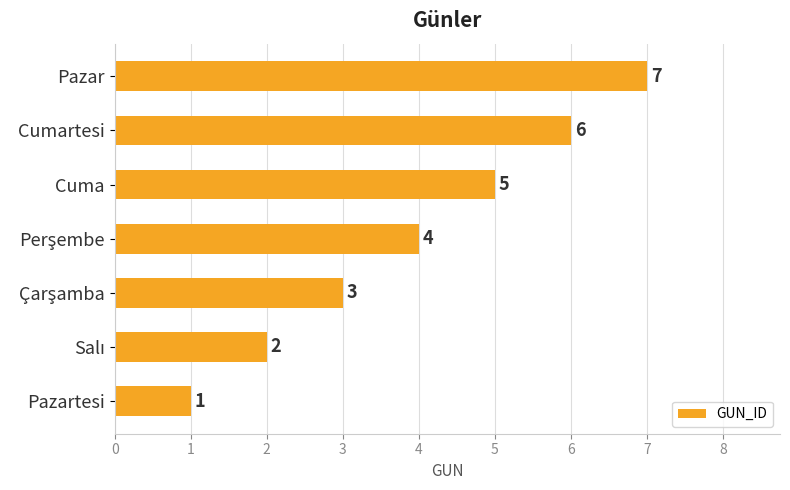

How many categories are shown in the chart?

7